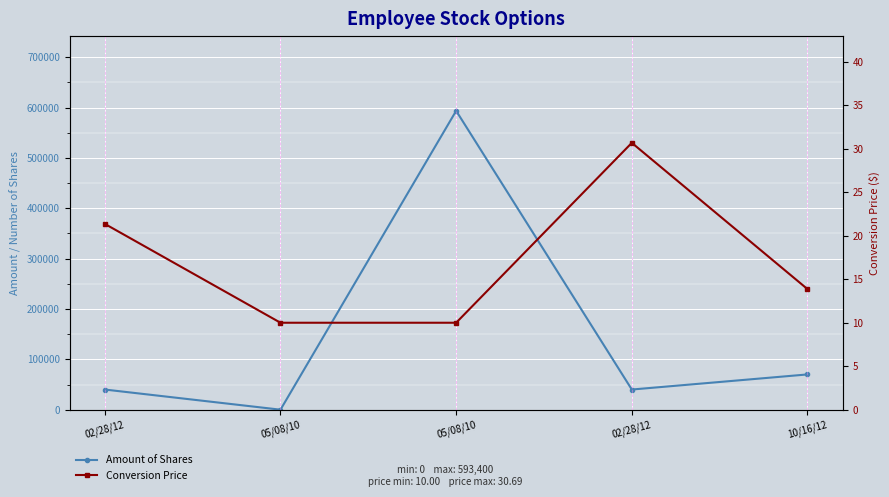

Which has a higher value, 10/16/12 or 02/28/12?

10/16/12